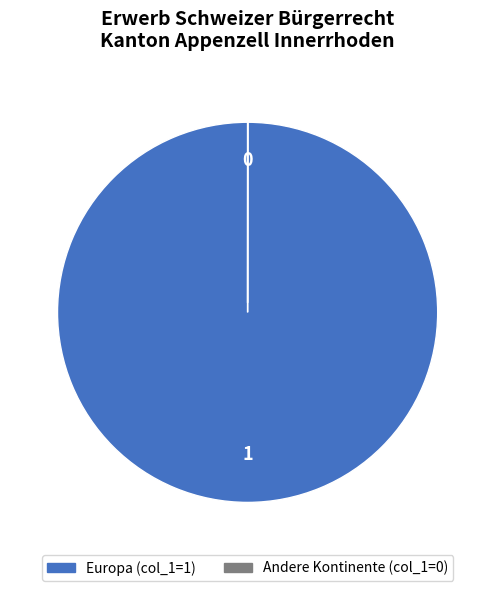

Is there a majority slice in this chart?

Yes